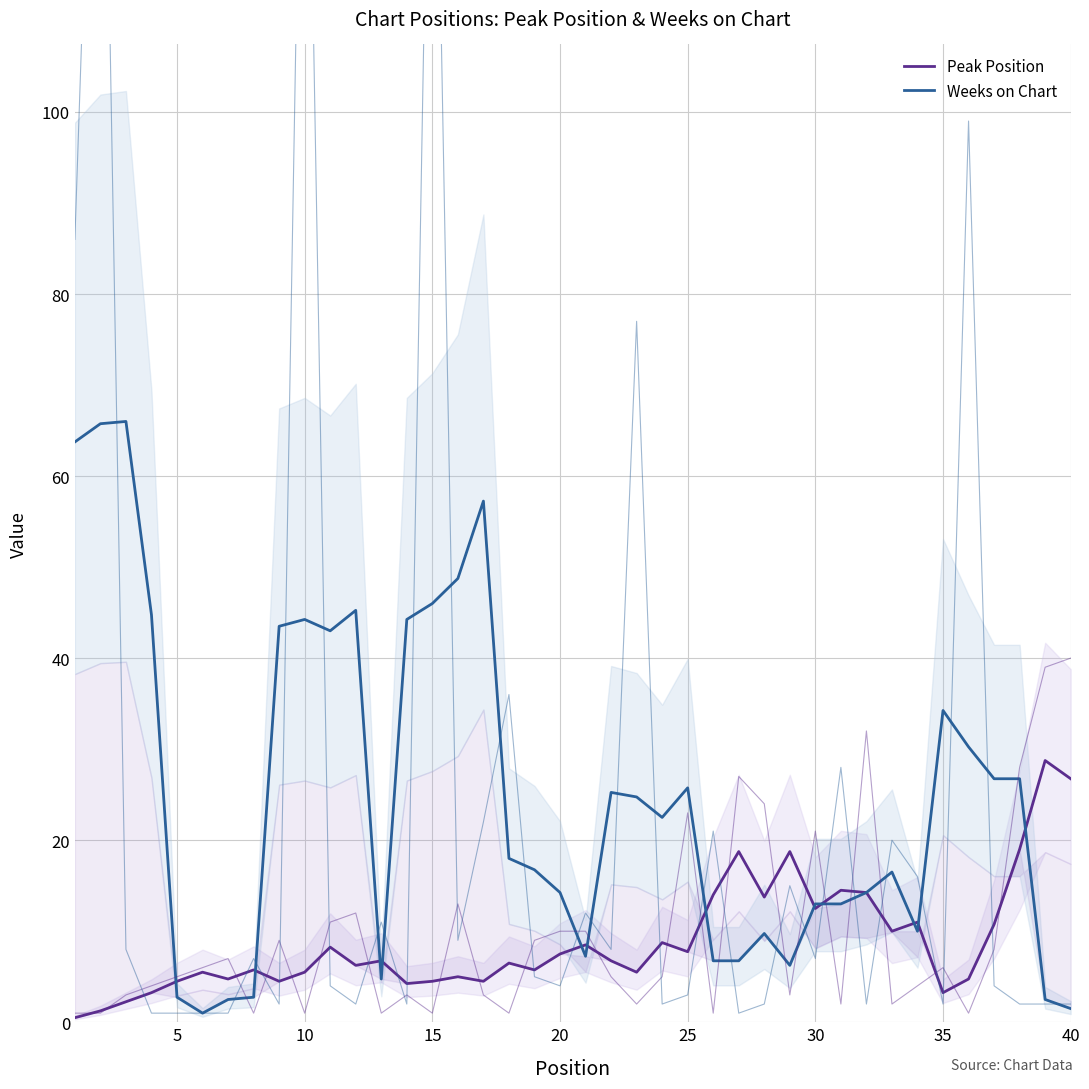

True or false: Peak Position and Weeks on Chart cross at least once.

True